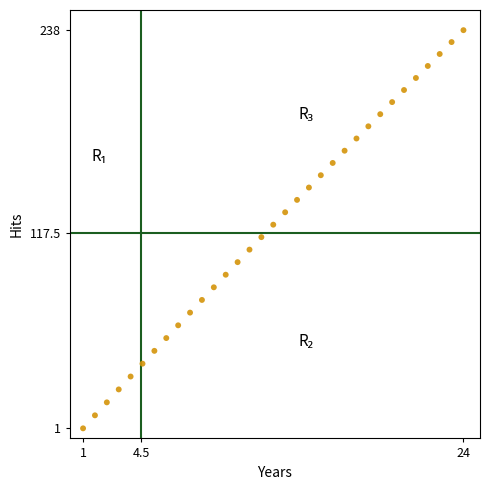

What is the range of Y values (max minus min)?

237.0